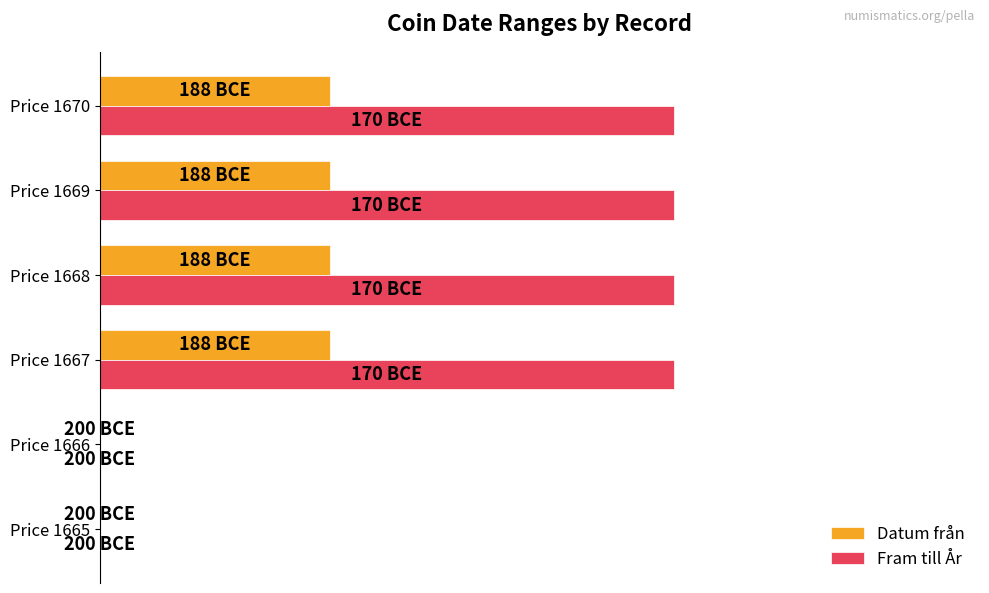

List the series in order of their overall mean, highest first.

Fram till År, Datum från